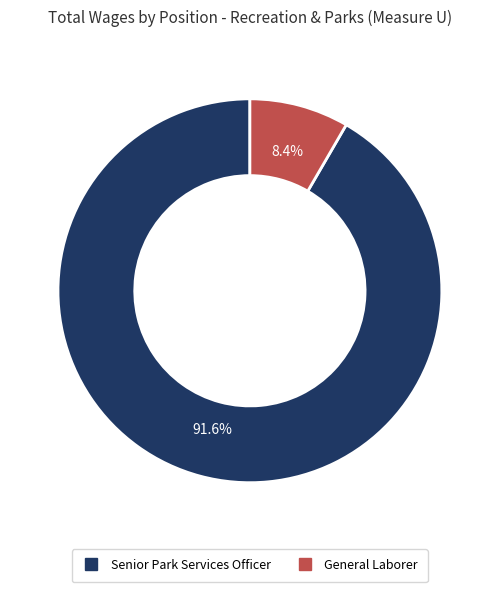

To the nearest percent, what is the average slice percentage?

50%